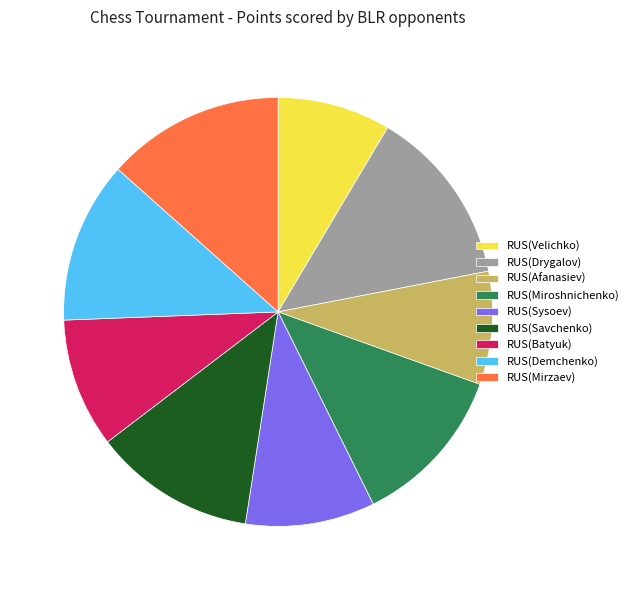

Does RUS(Demchenko) represent more than half of the total?

No